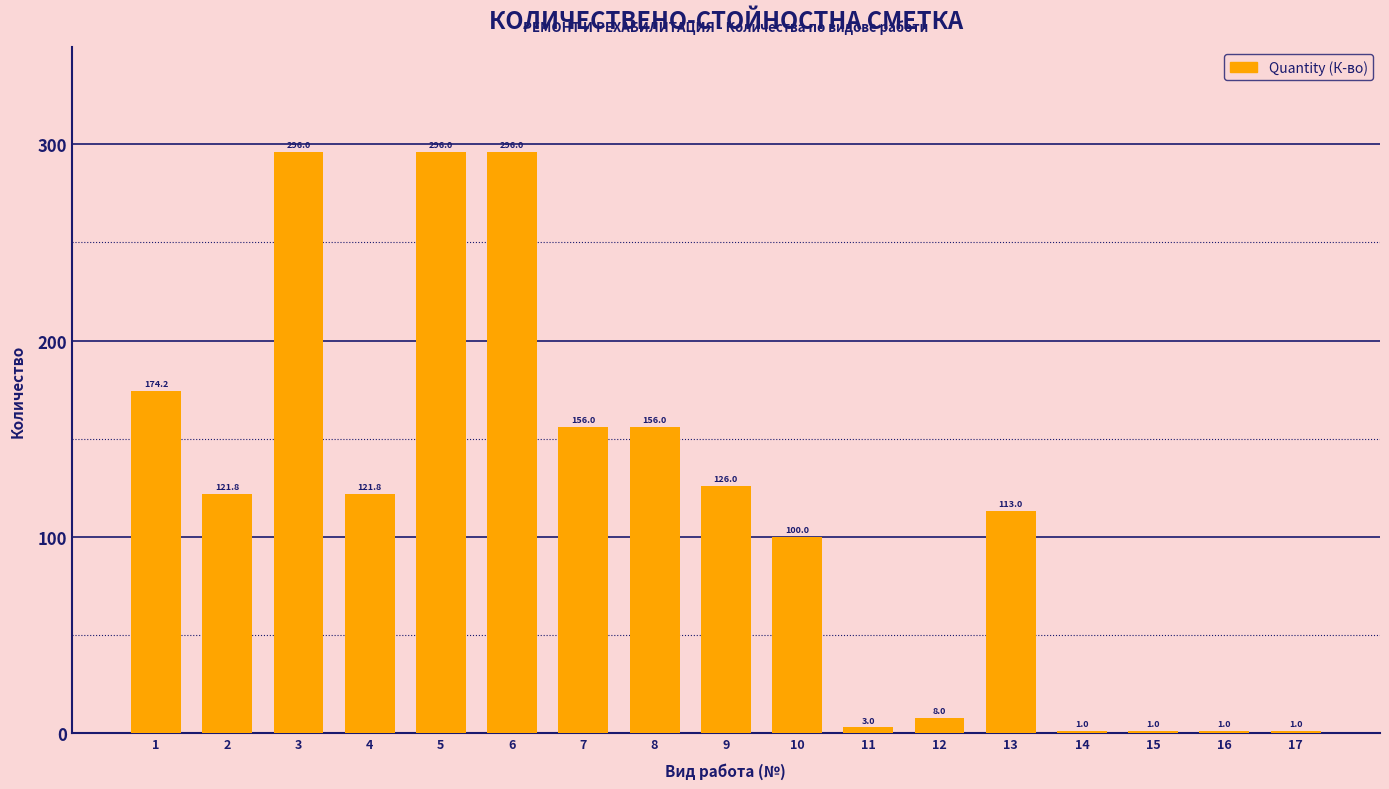

How many categories are shown in the chart?

17